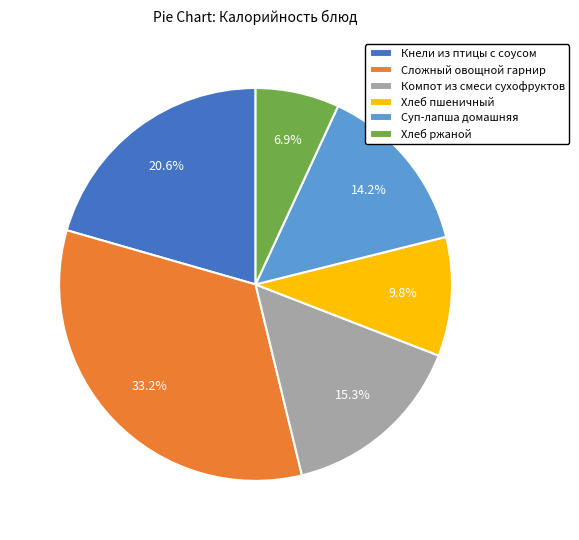

What percentage do Хлеб пшеничный and Компот из смеси сухофруктов together represent?

25.1%